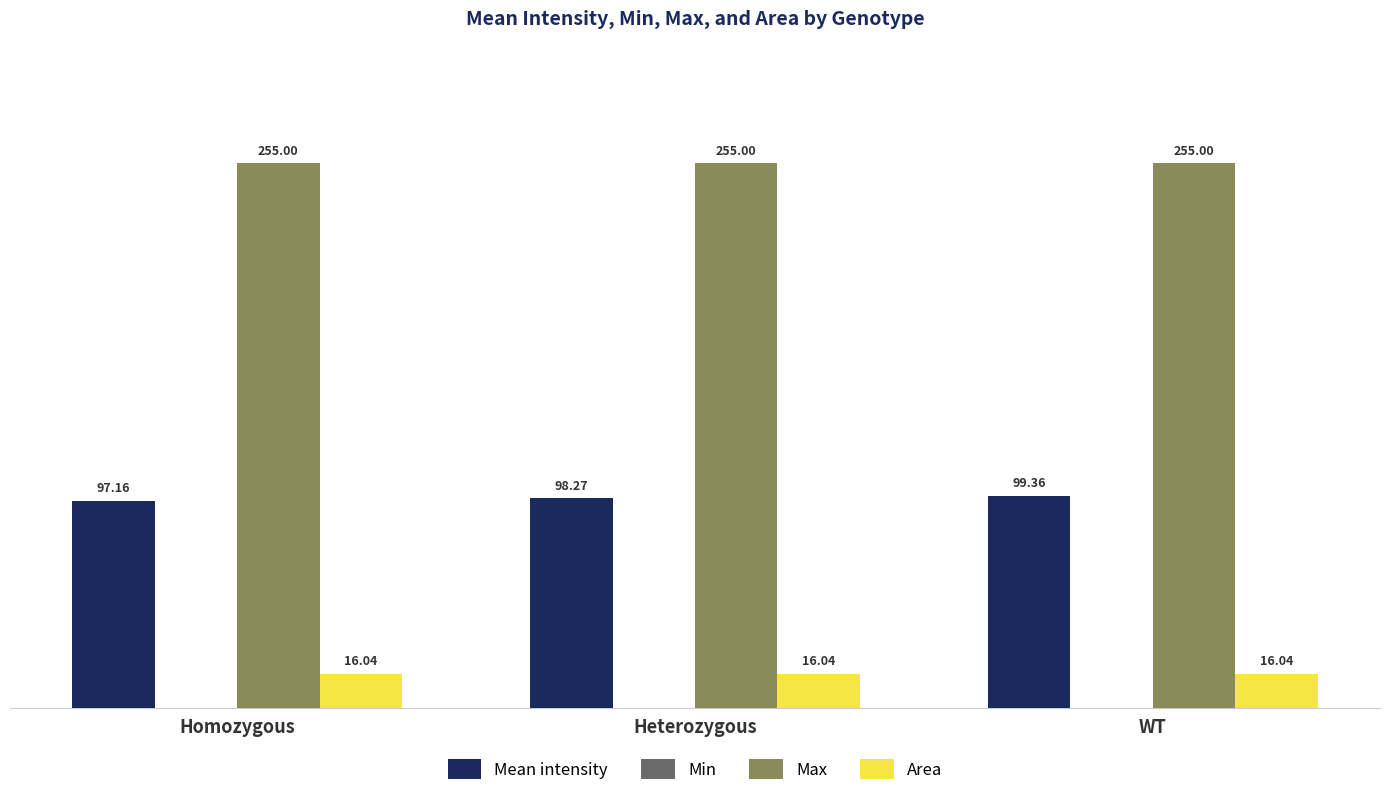

At which label does Mean intensity reach its minimum?

Homozygous